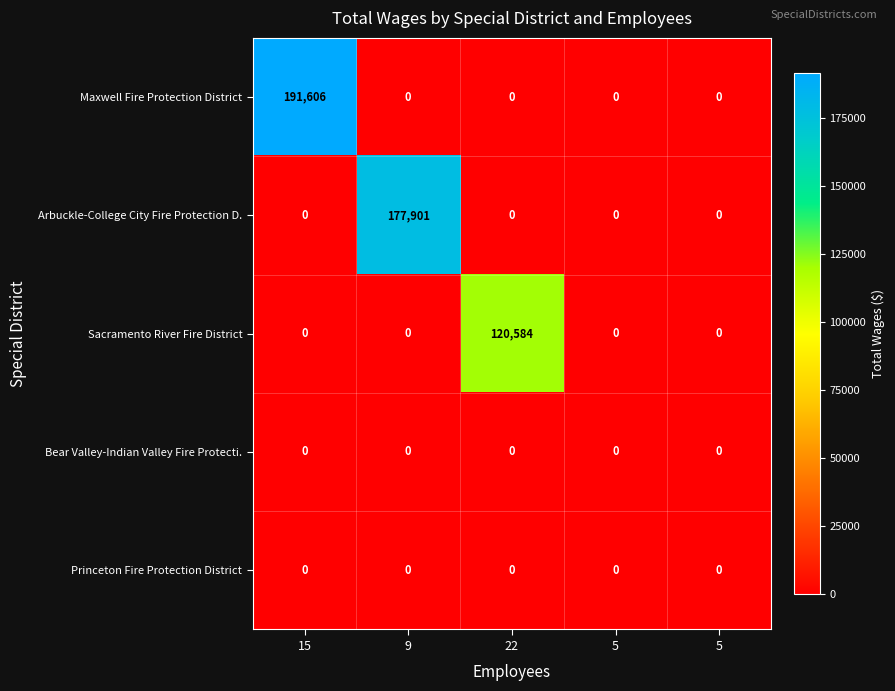

Reading left to right, transcribe all the data shown in this chart.

Maxwell Fire Protection District: 15=191606	9=0	22=0	5=0	5=0
Arbuckle-College City Fire Protection D.: 15=0	9=177901	22=0	5=0	5=0
Sacramento River Fire District: 15=0	9=0	22=120584	5=0	5=0
Bear Valley-Indian Valley Fire Protecti.: 15=0	9=0	22=0	5=0	5=0
Princeton Fire Protection District: 15=0	9=0	22=0	5=0	5=0